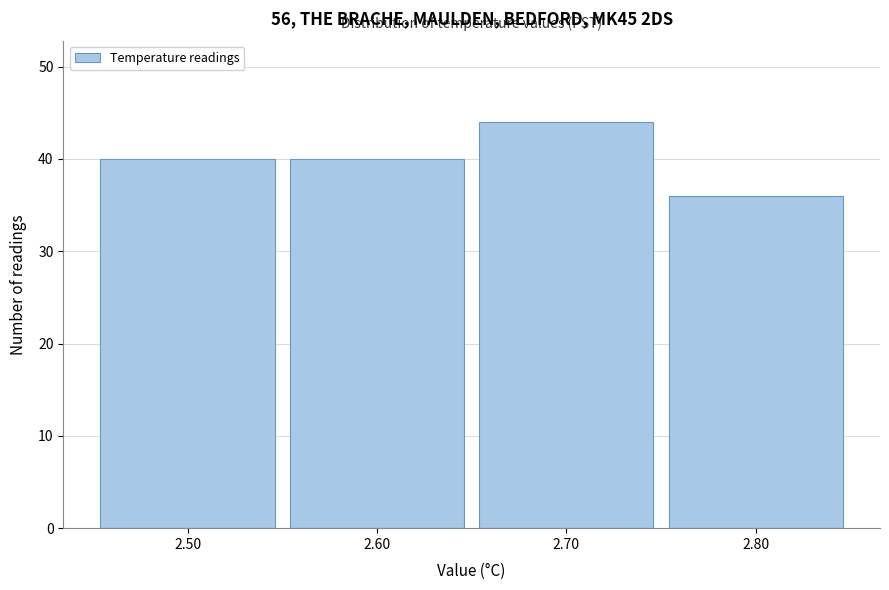

How tall is the bar that spans 2.55 to 2.65 on the x-axis? The values are not printed on the chart, so give them approximately, as read against the axis.

40